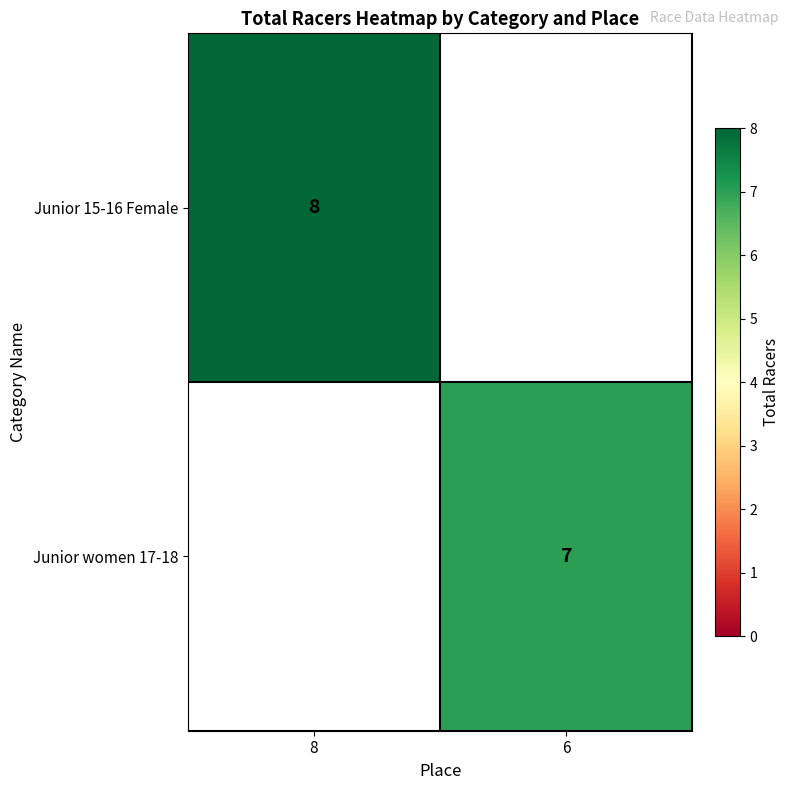

True or false: Junior 15-16 Female has a value of 5 at 8.

False